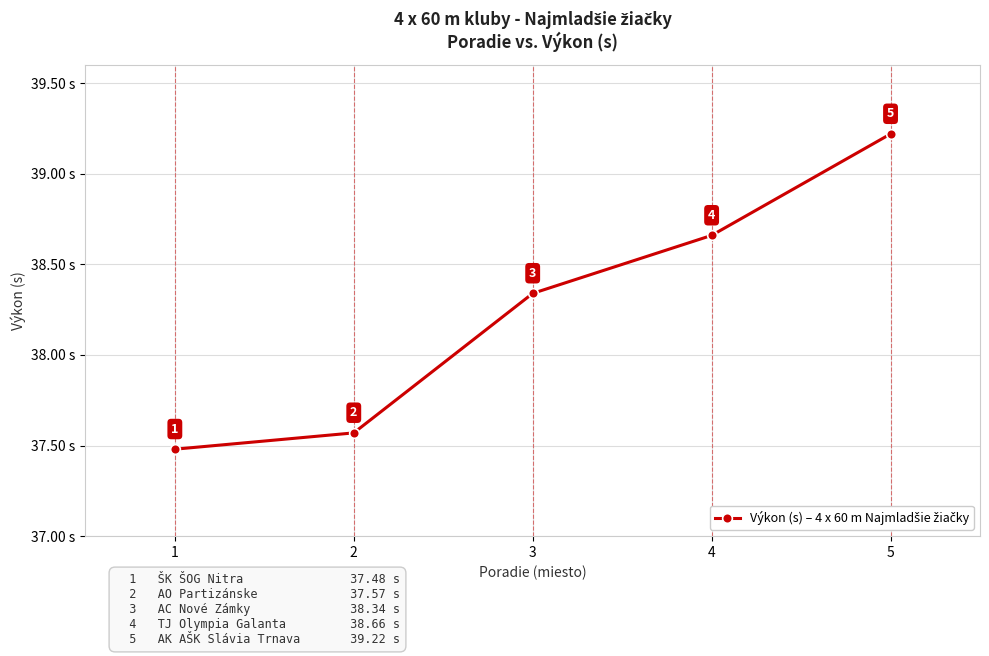

At which label is the value closest to 38?

3